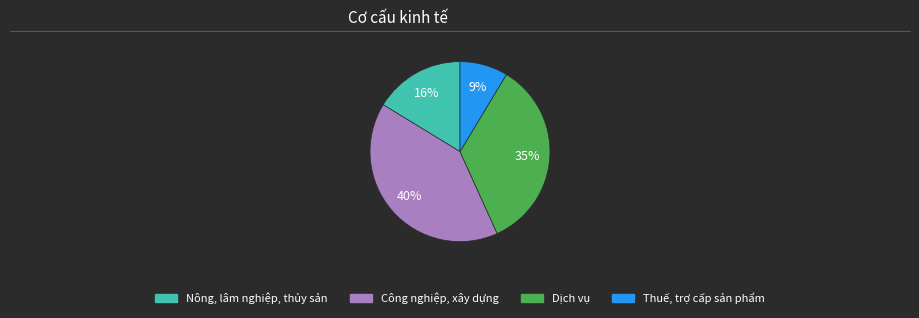

How many segments does this pie chart have?

4